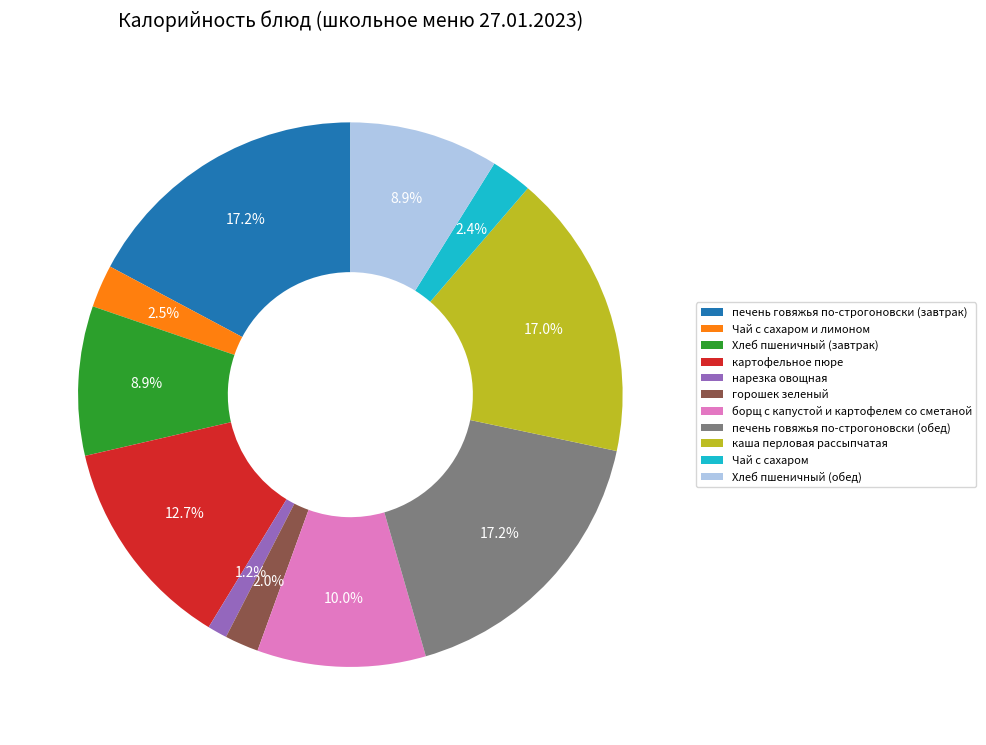

Which has a higher value, нарезка овощная or печень говяжья по-строгоновски (обед)?

печень говяжья по-строгоновски (обед)